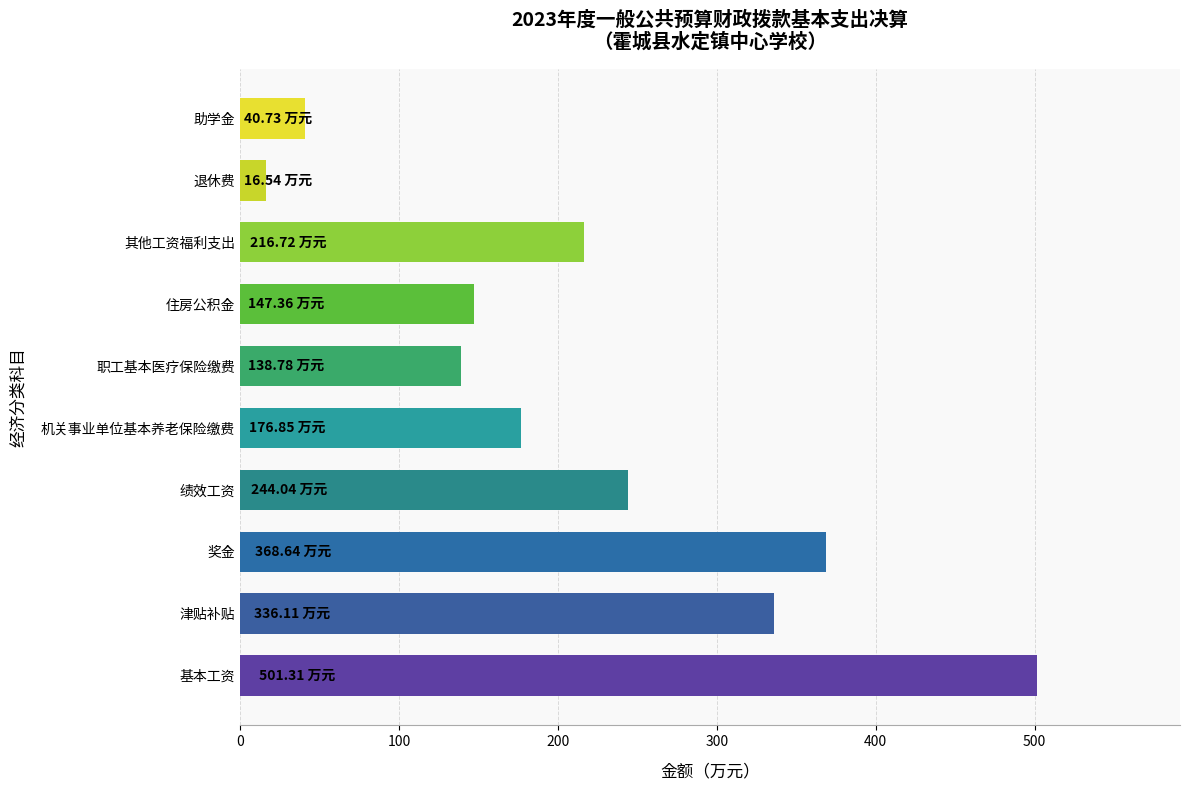

Which label corresponds to the smallest value in the chart?

退休费